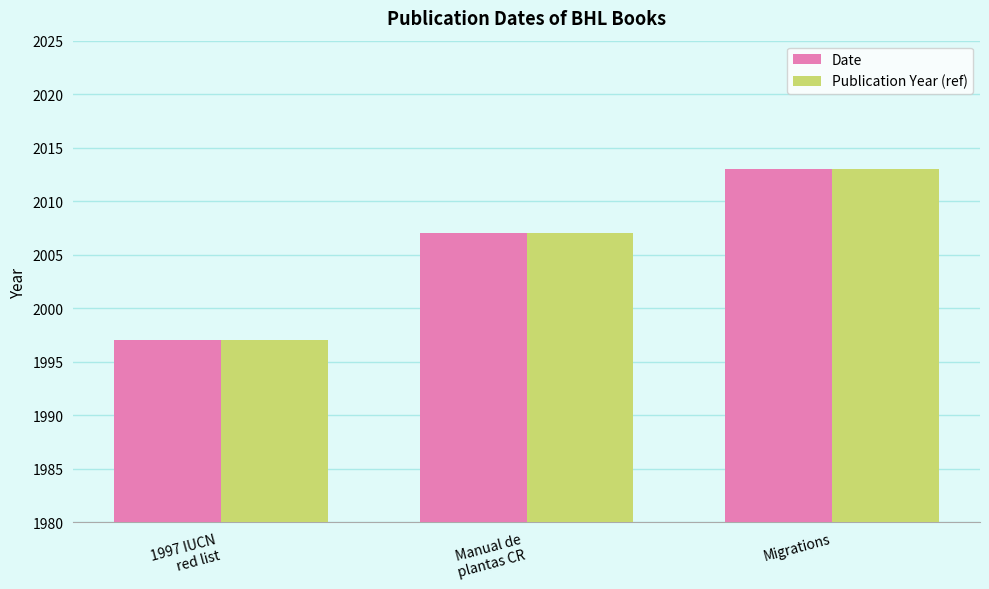

At which category is the sum across all series the highest?

Migrations